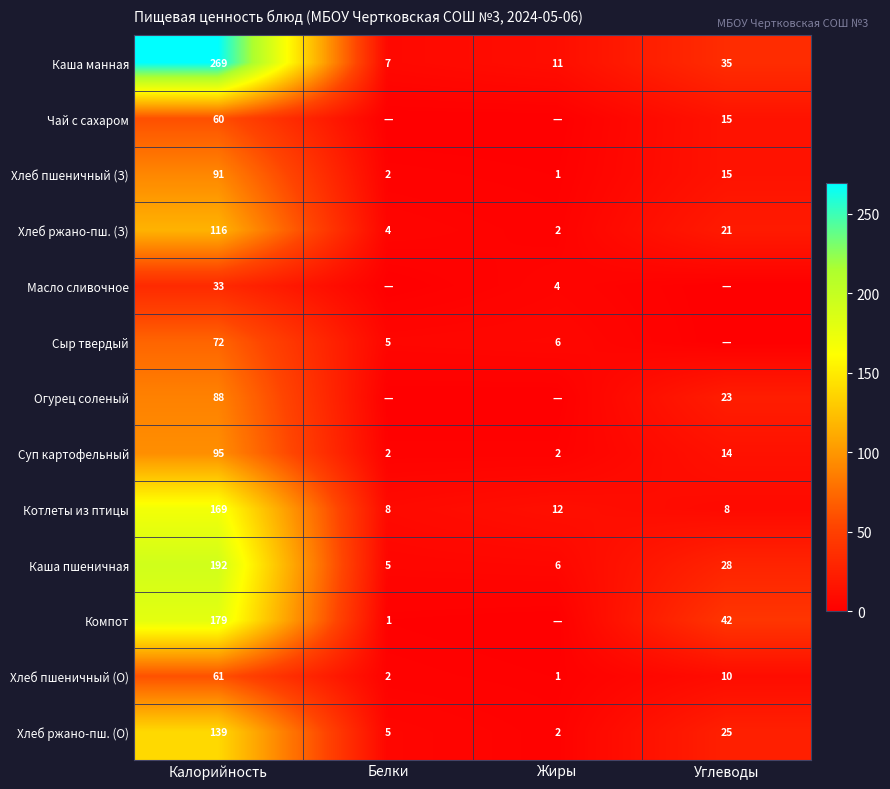

What is the average value of the Хлеб ржано-пш. (О) series?

43